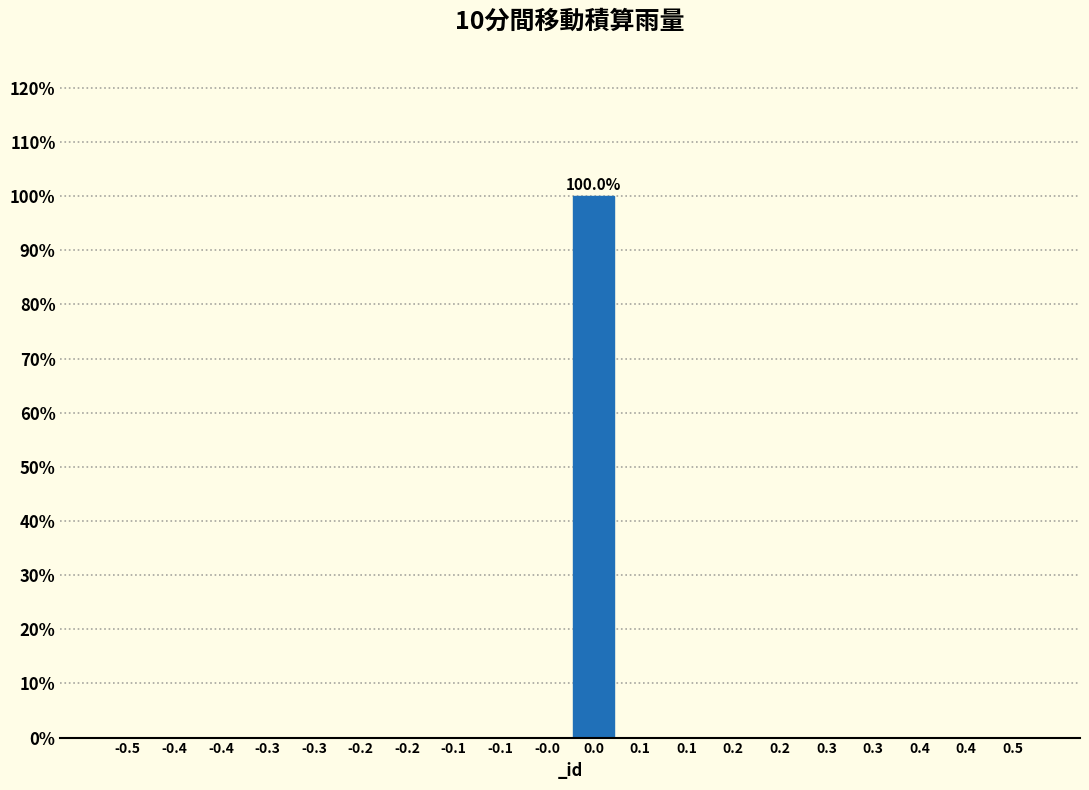

How many distinct data groups are displayed?

1